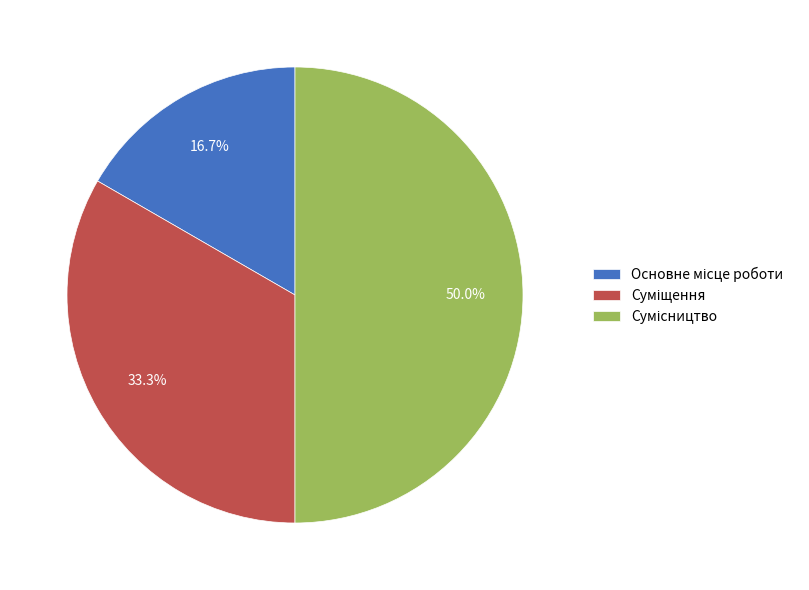

Between Суміщення and Сумісництво, which is larger?

Сумісництво